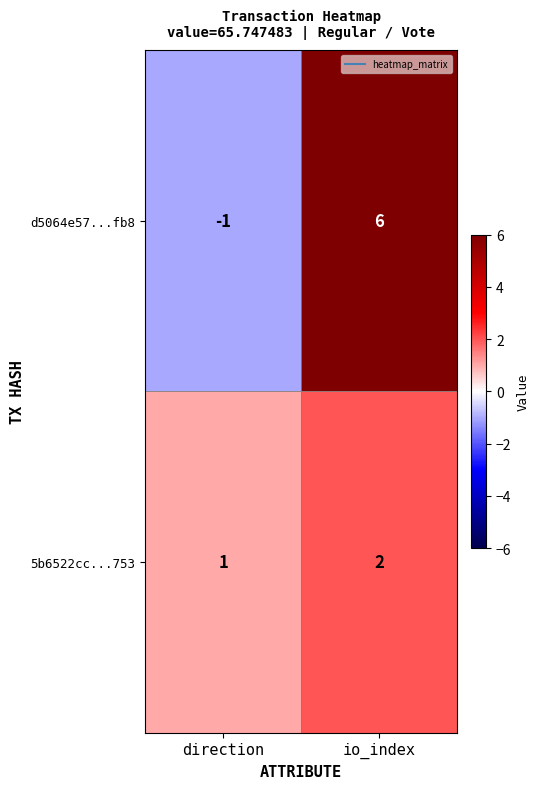

What is the maximum value shown in the chart?

6